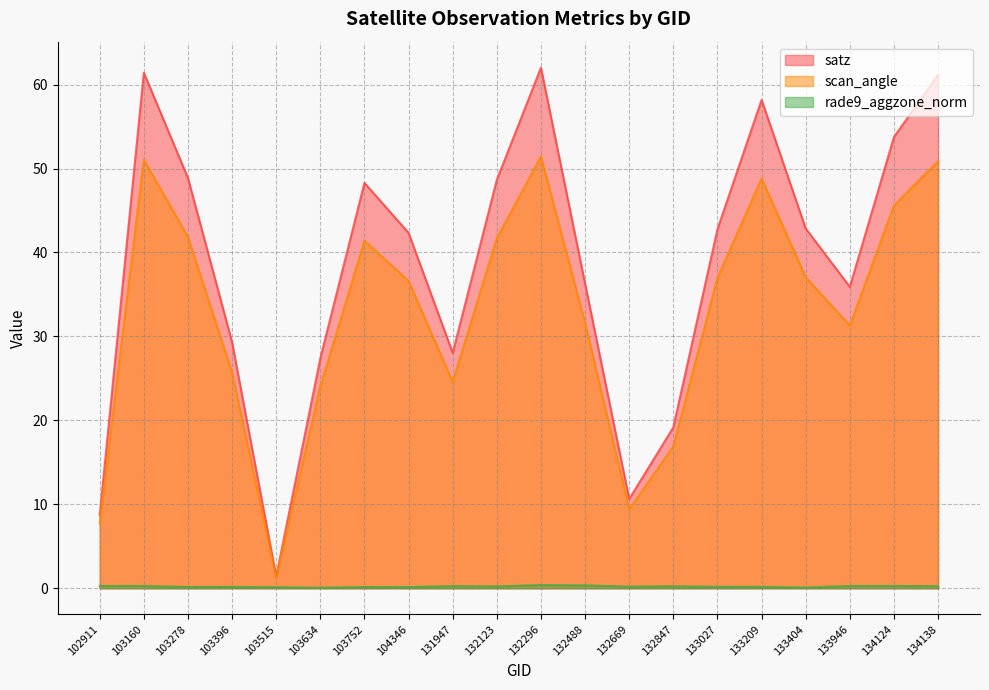

Between 103278 and 132847, which is larger?

103278